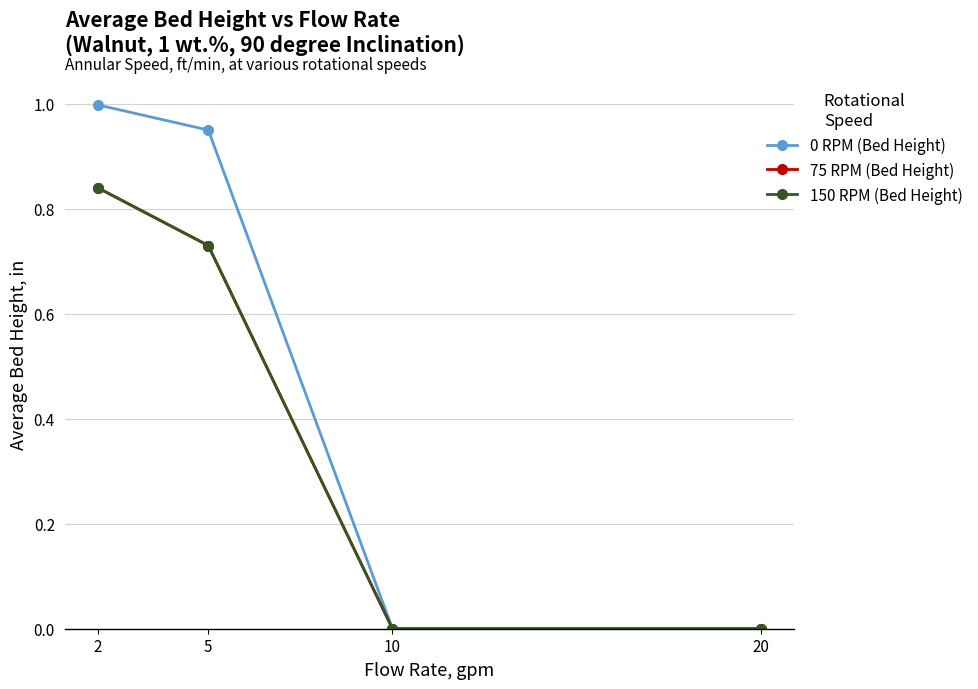

Reading left to right, list all the values displayed in this chart.

0 RPM (Bed Height): 1.0	0.9	0.0	0.0
75 RPM (Bed Height): 0.8	0.7	0.0	0.0
150 RPM (Bed Height): 0.8	0.7	0.0	0.0